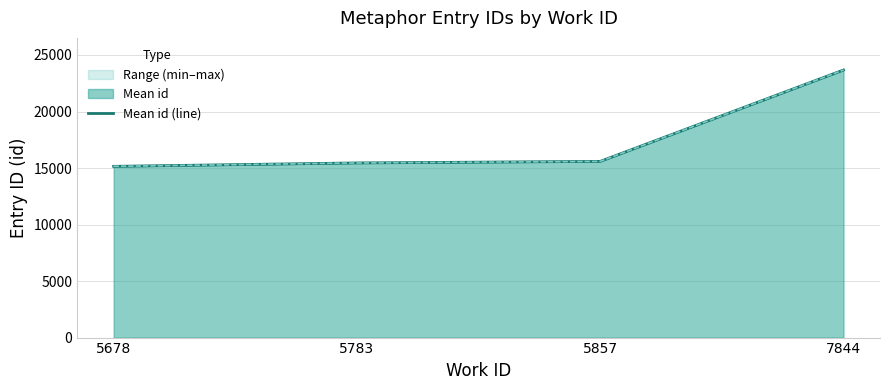

At which label is the value closest to 19410?

5857